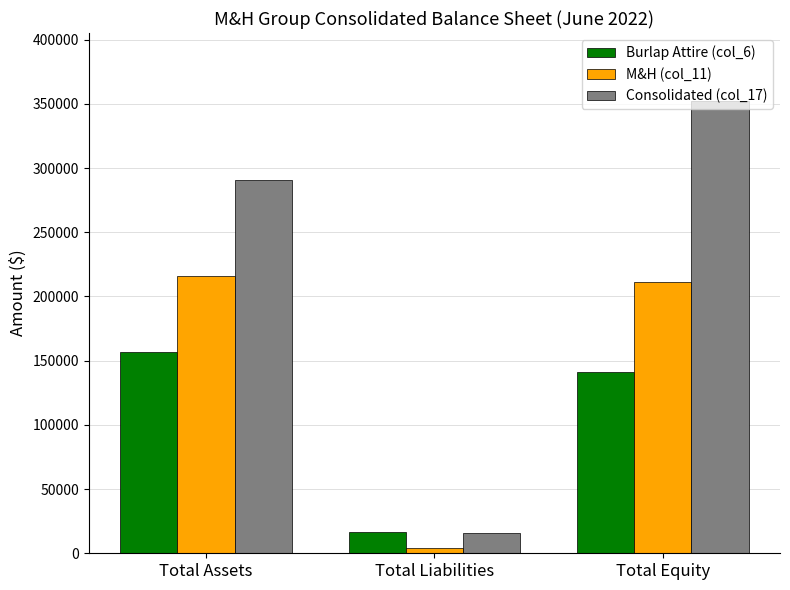

The value of Burlap Attire (col_6) at Total Equity is 85528.3. True or false?

False